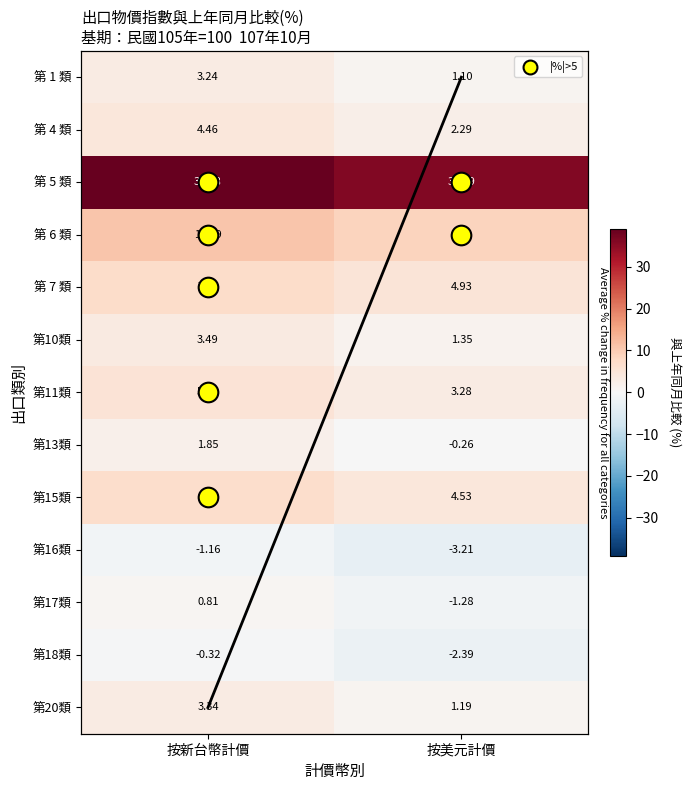

What is the difference between the highest and lowest values at 按美元計價?

39.4